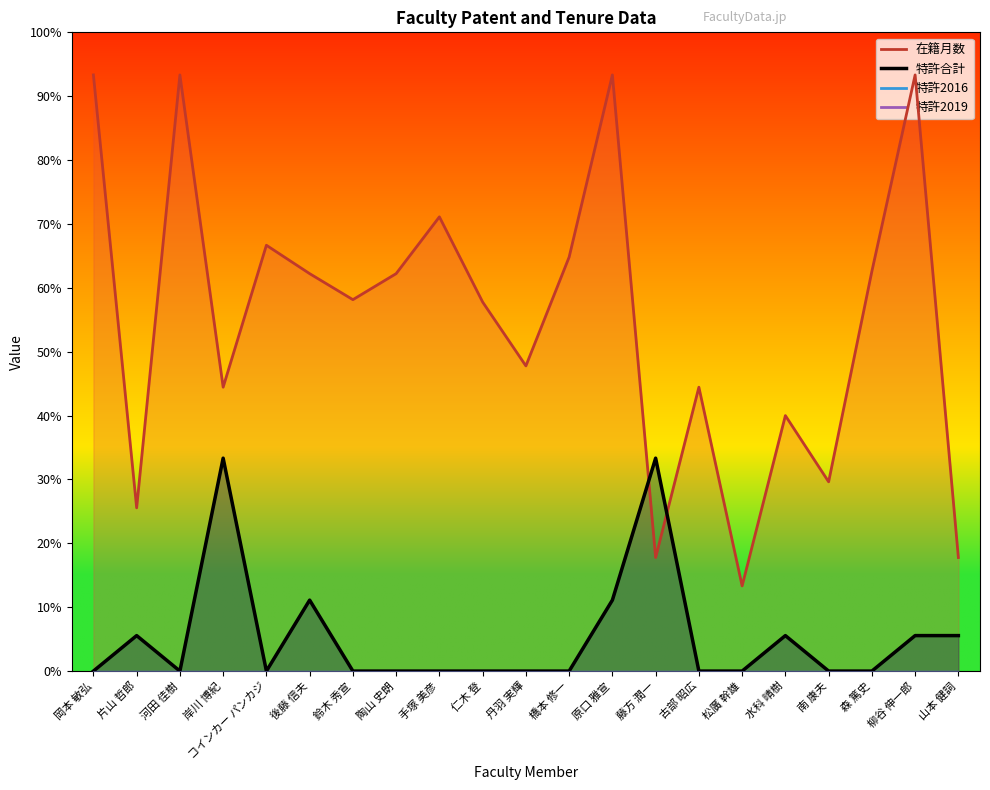

Which series changed the most between 原口 雅宣 and 藤方 潤一?

在籍月数